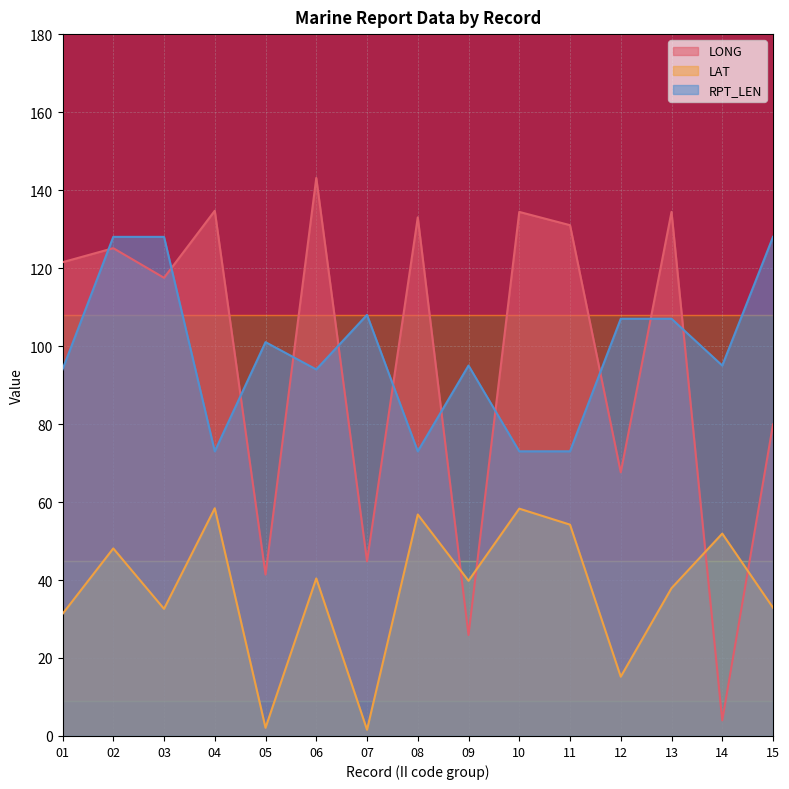

Rank the series at 07 from highest to lowest value.

RPT_LEN, LONG, LAT